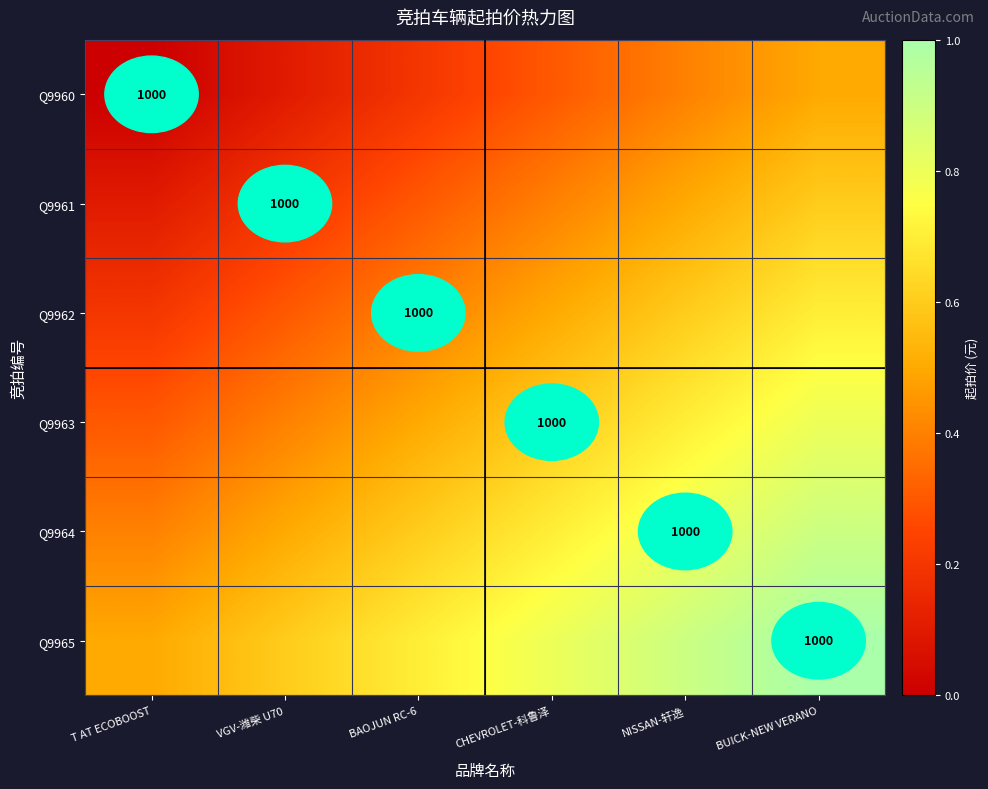

The Q9963 series shows 1724.7 at CHEVROLET-科鲁泽. True or false?

False